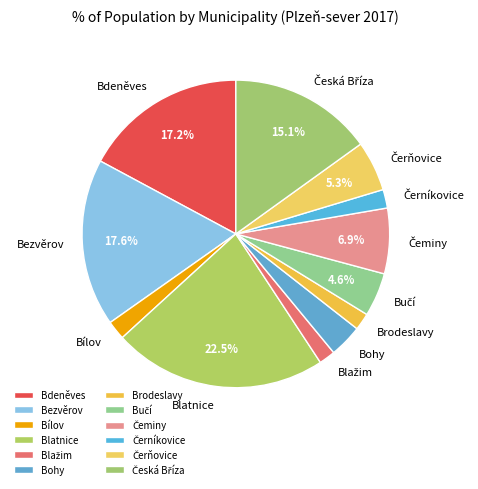

What portion of the pie excludes Blatnice?

77.5%